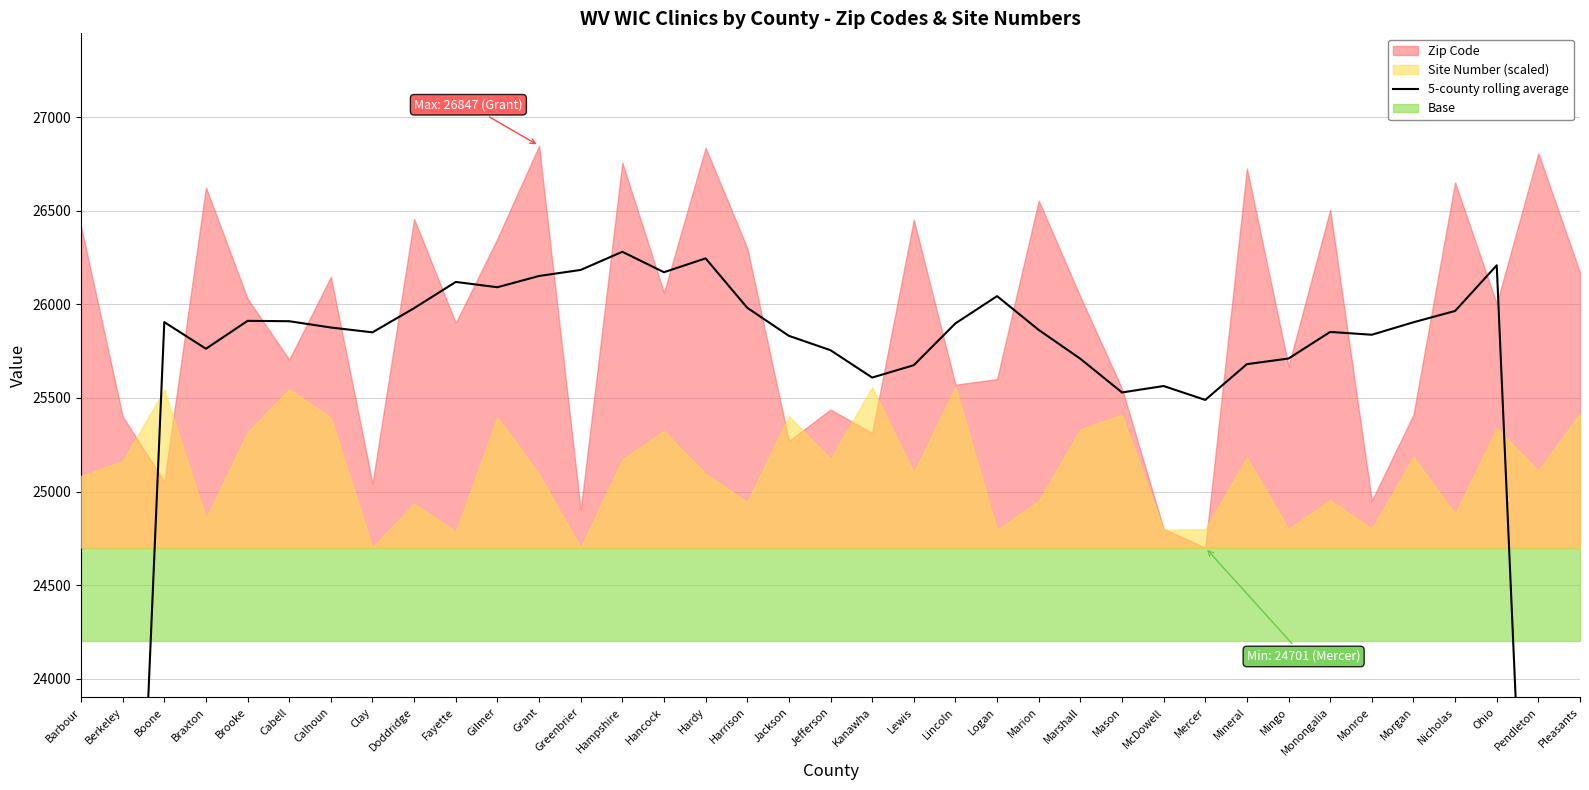

What is the change in value from Brooke to Nicholas?

+52.8